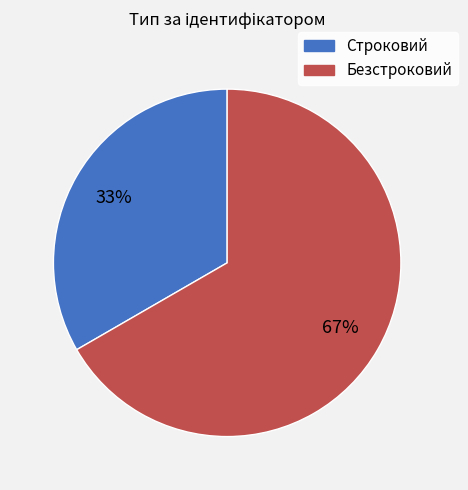

To the nearest percent, what portion does Строковий represent?

33%